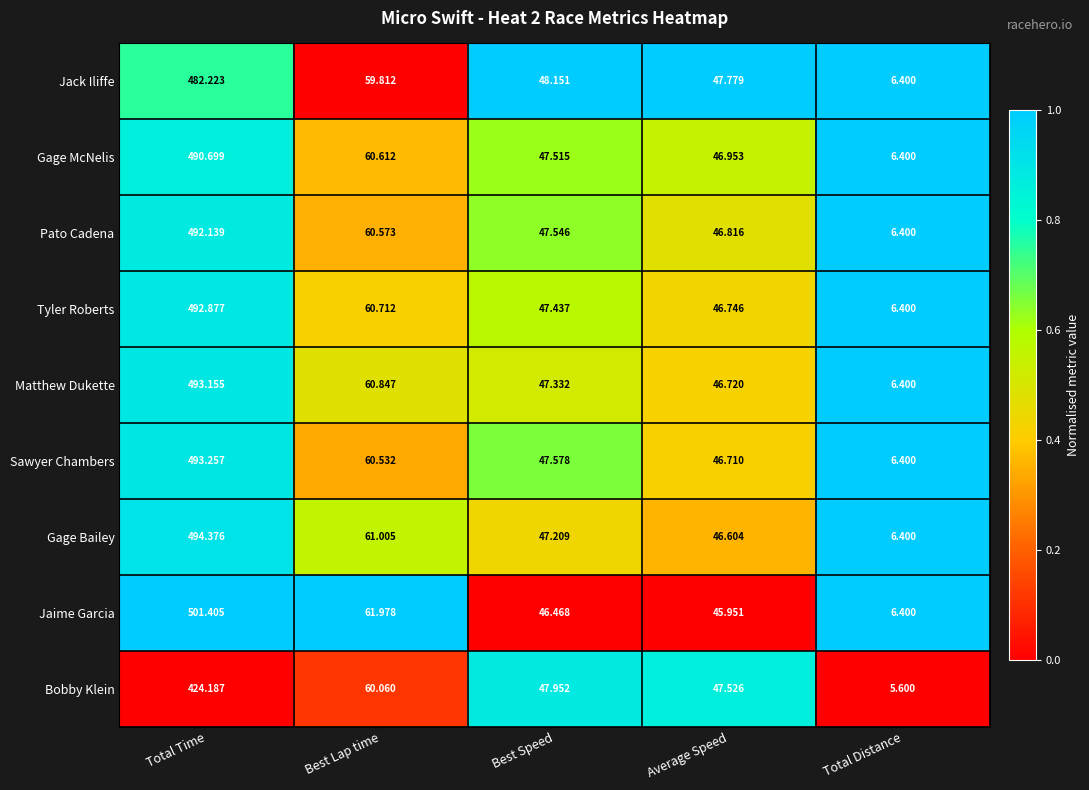

At which category is the sum across all series the highest?

Total Time